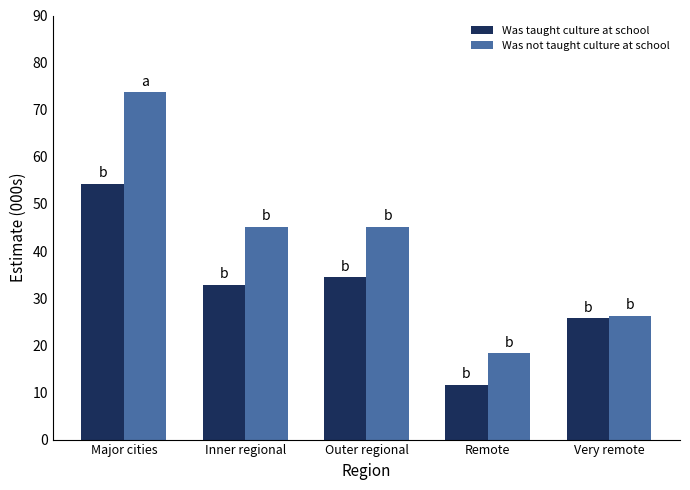

What is the label of the 1st bar from the right?

Very remote